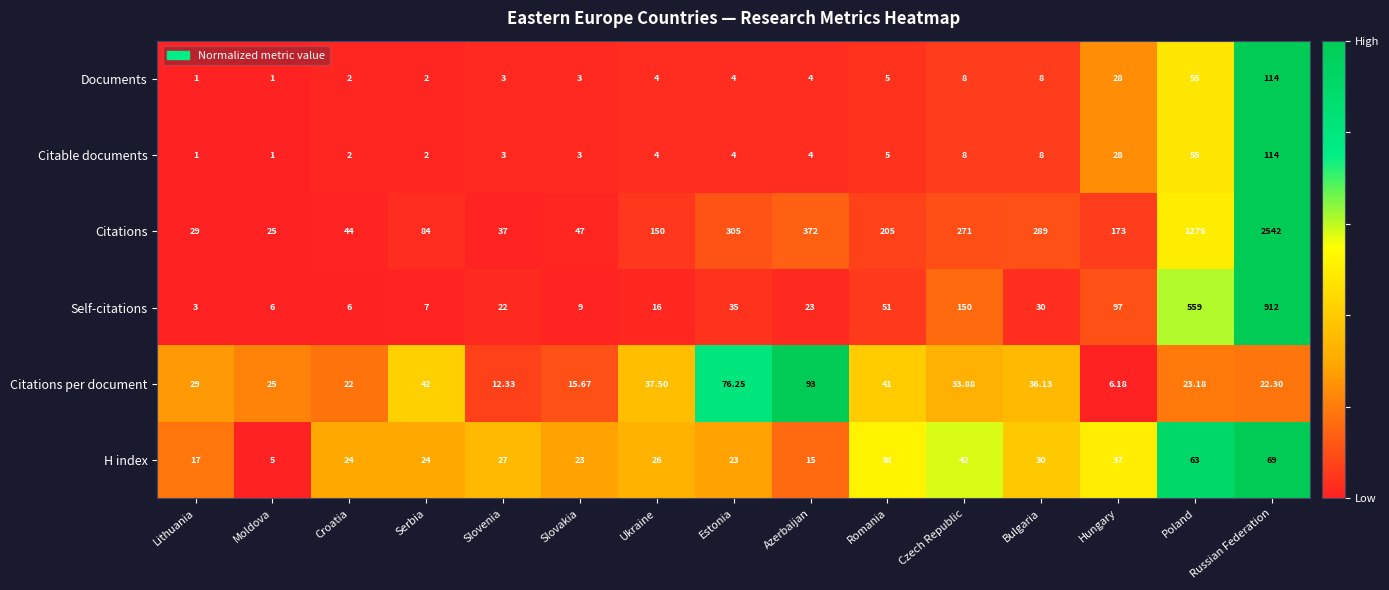

Which series has the largest range (max minus min)?

Citations